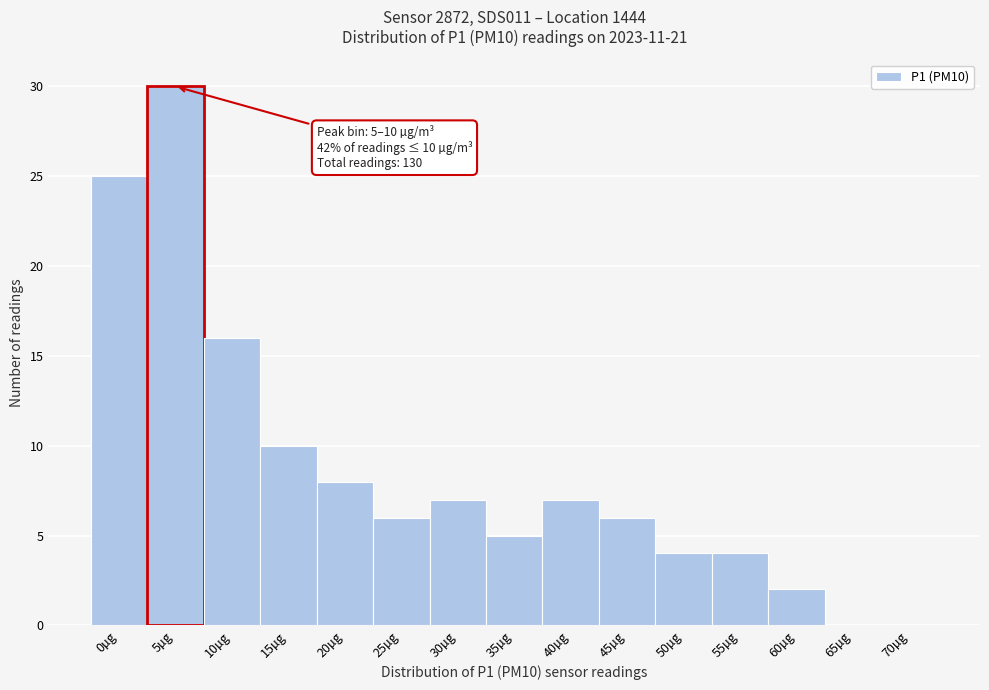

Reading left to right, transcribe all the data shown in this chart.

0µg=25	5µg=30	10µg=16	15µg=10	20µg=8	25µg=6	30µg=7	35µg=5	40µg=7	45µg=6	50µg=4	55µg=4	60µg=2	65µg=0	70µg=0